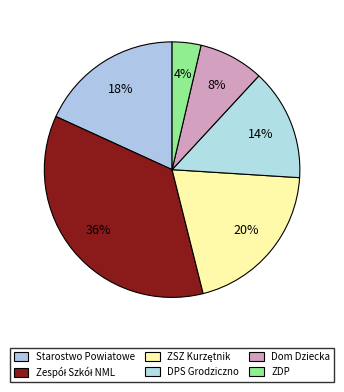

Count the number of slices in the pie.

6